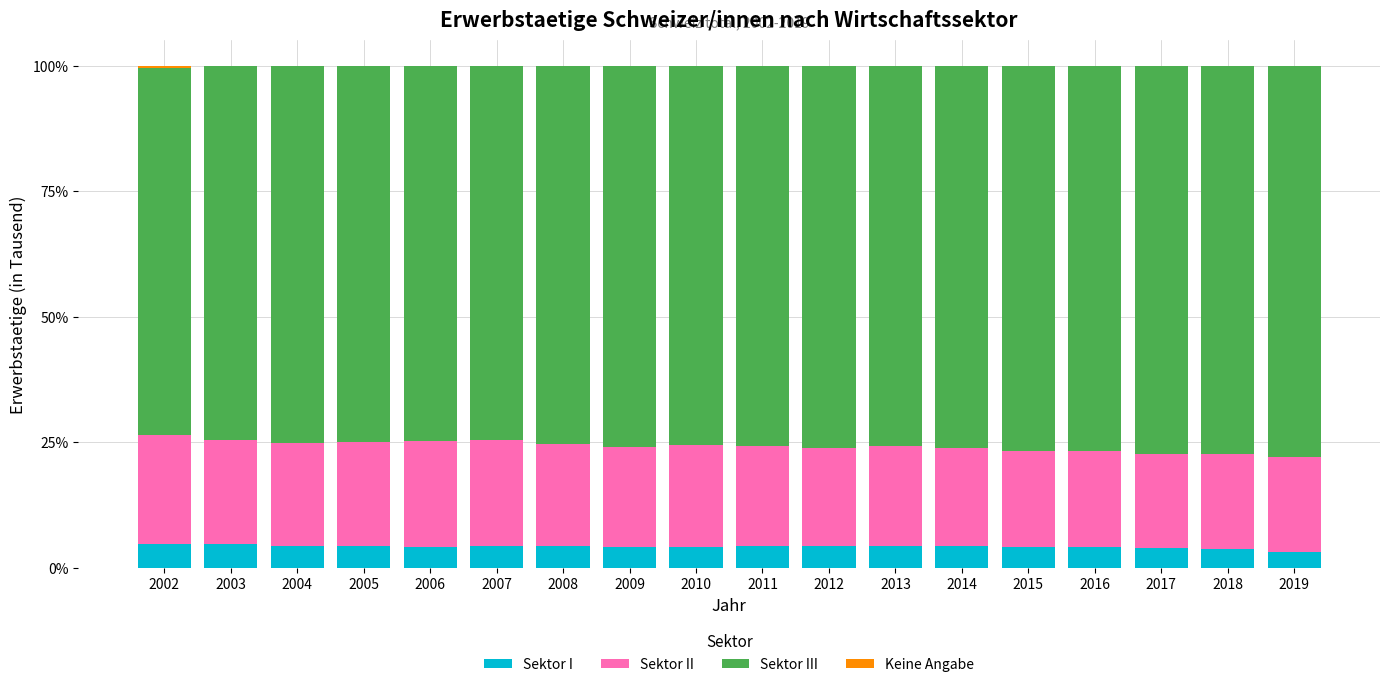

What is the maximum value for Sektor I?

4.9